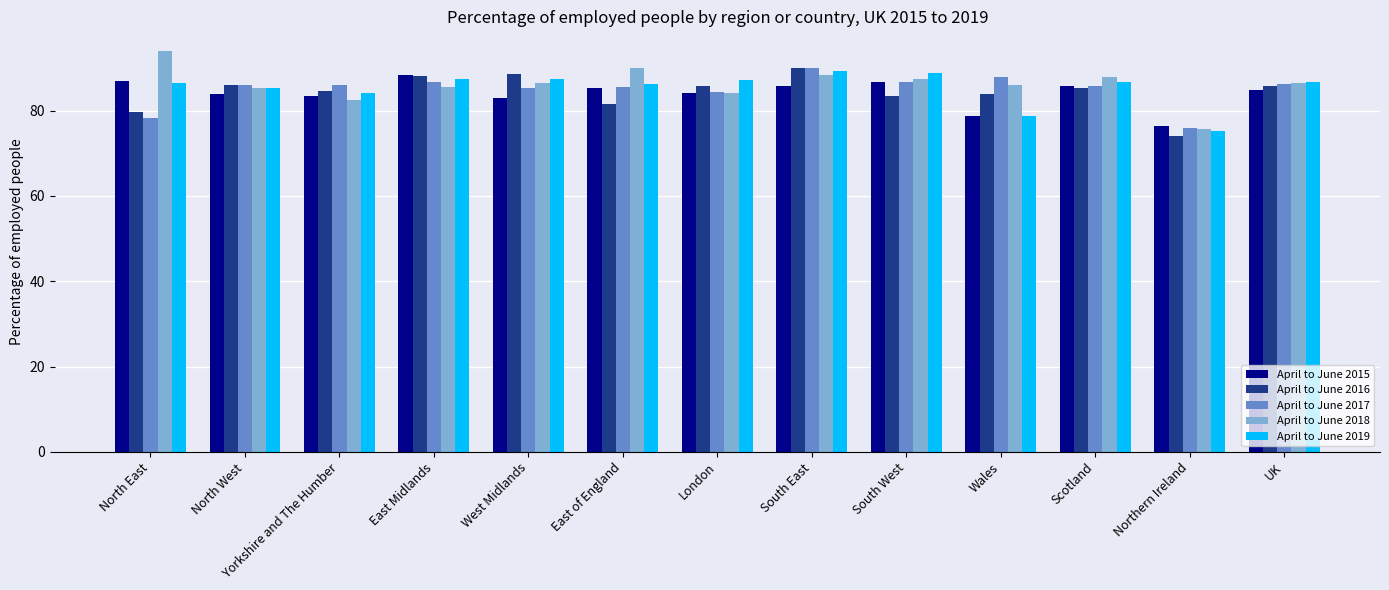

What is the value of the April to June 2018 bar at the 8th from the left?

88.4